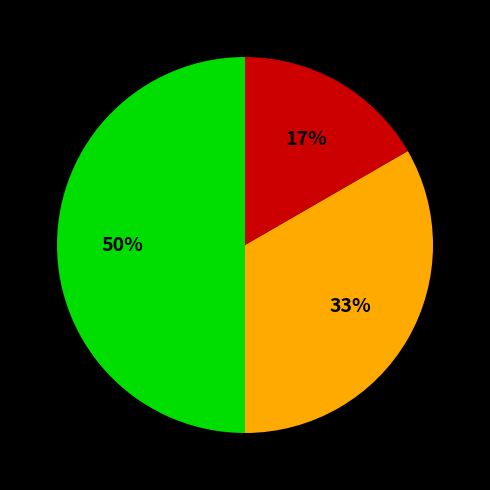

To the nearest percent, what is the average slice percentage?

33%